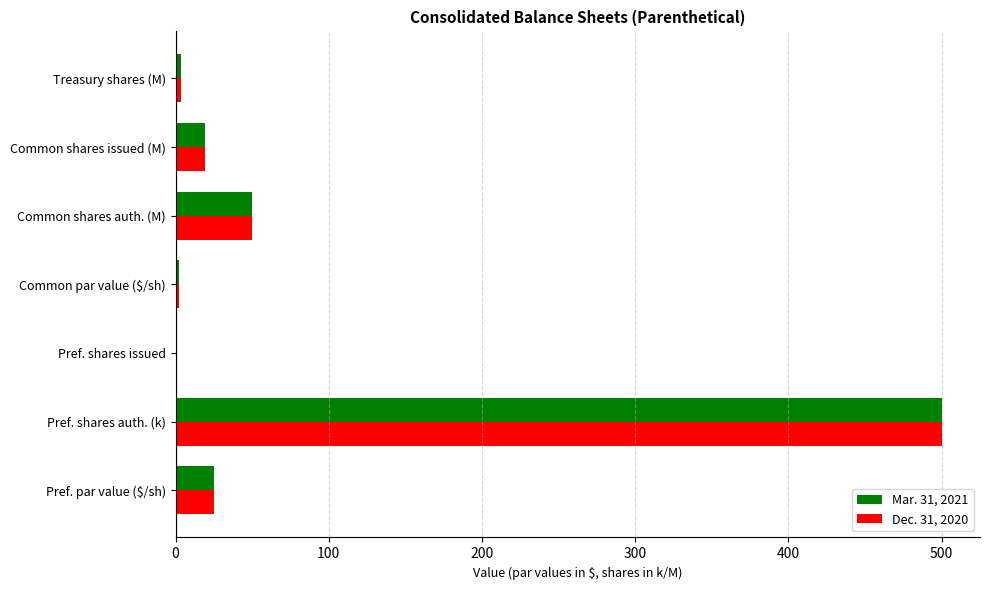

Is the value of Dec. 31, 2020 at Pref. shares auth. (k) greater than the value of Mar. 31, 2021 at Pref. shares issued?

Yes